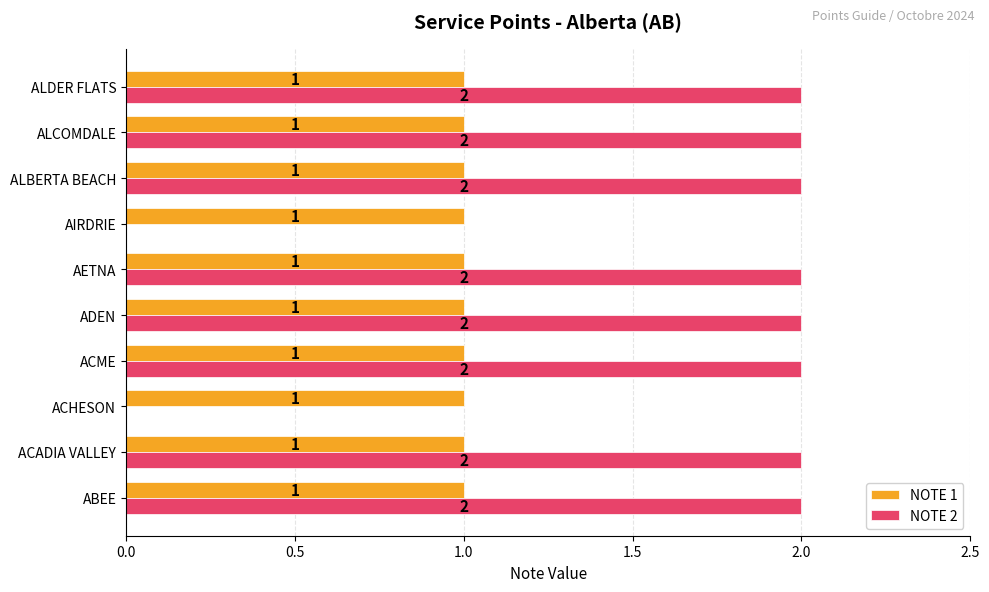

How many NOTE 2 values are between 2 and 3?

8